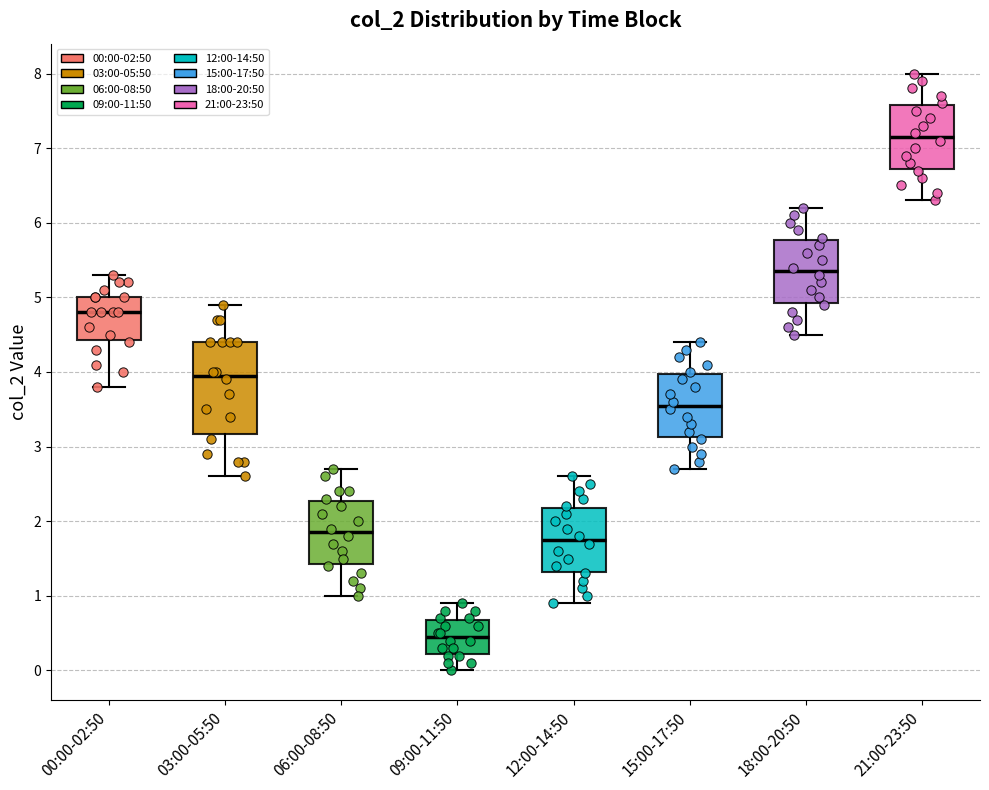

Which box's median line is the highest?

21:00-23:50